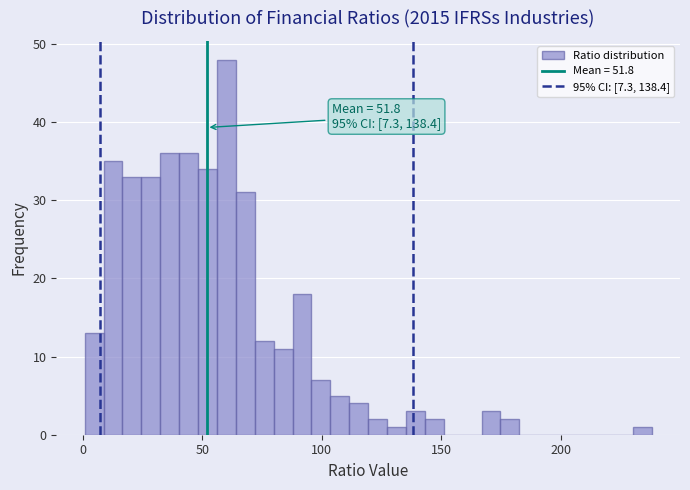

Read against the x-axis, roughly where is the centre of the tallest bar?

60